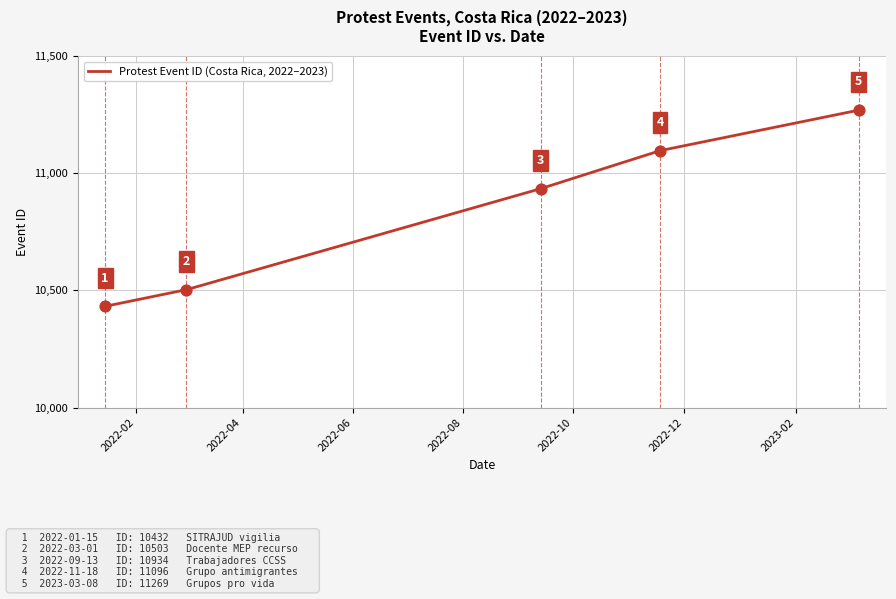

What is the greatest value displayed?

11269